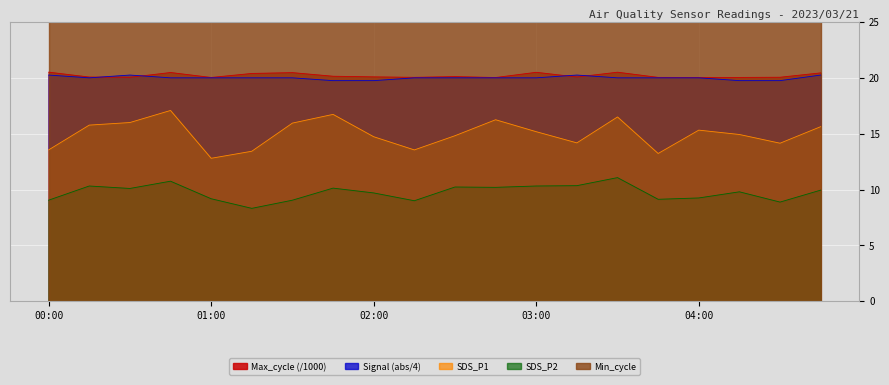

True or false: SDS_P1 and Signal intersect in this chart.

False